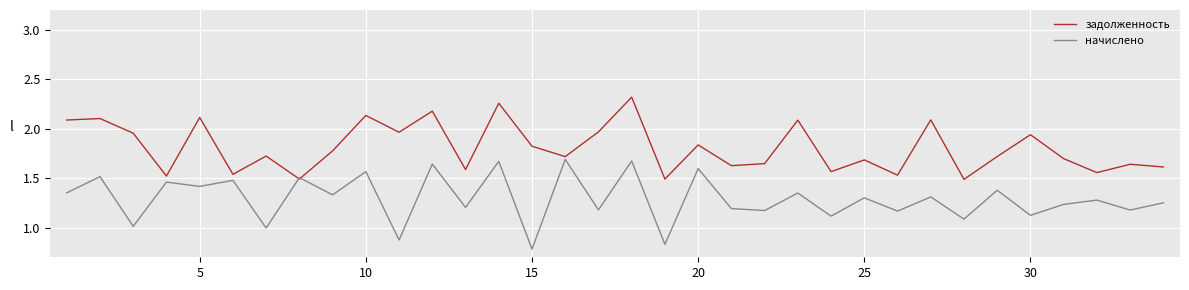

List the series in order of their overall mean, highest first.

задолженность, начислено